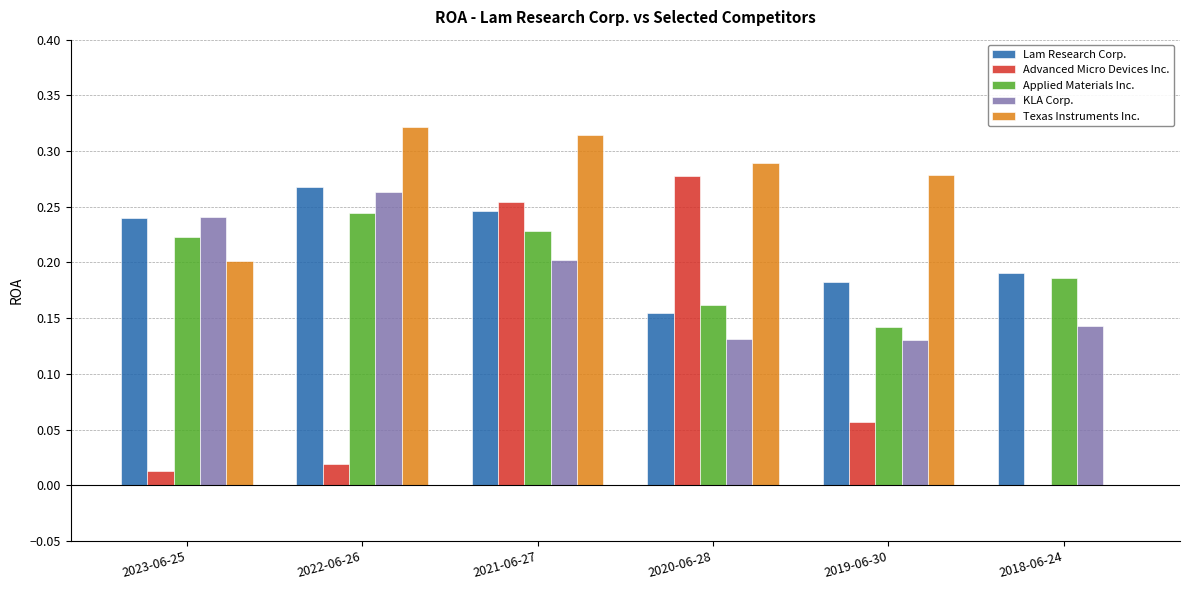

The value of Applied Materials Inc. at 2021-06-27 is 0.2. True or false?

True